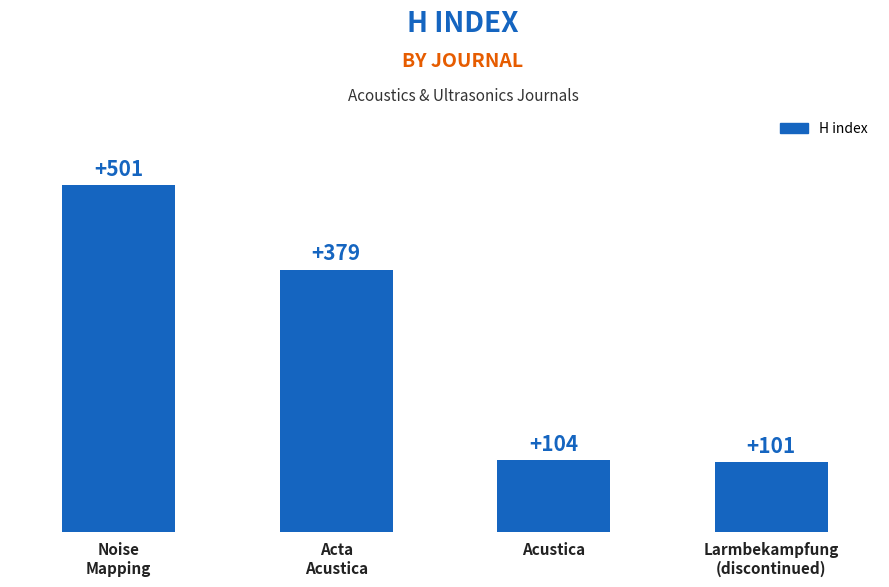

Reading left to right, list all the values displayed in this chart.

501	379	104	101